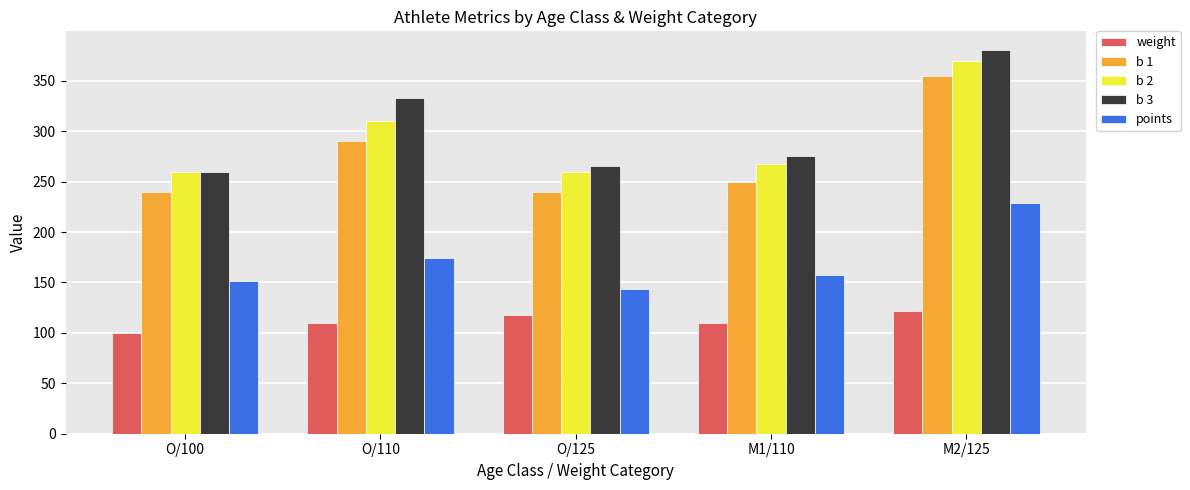

Read the points value at O/125.

143.9